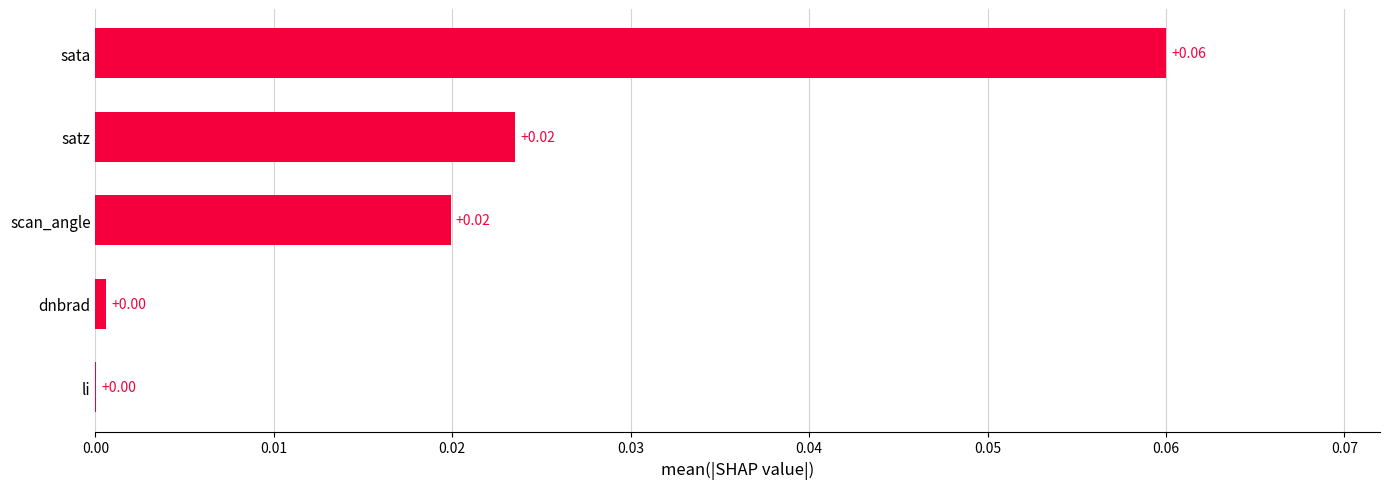

Which label corresponds to the largest value in the chart?

sata